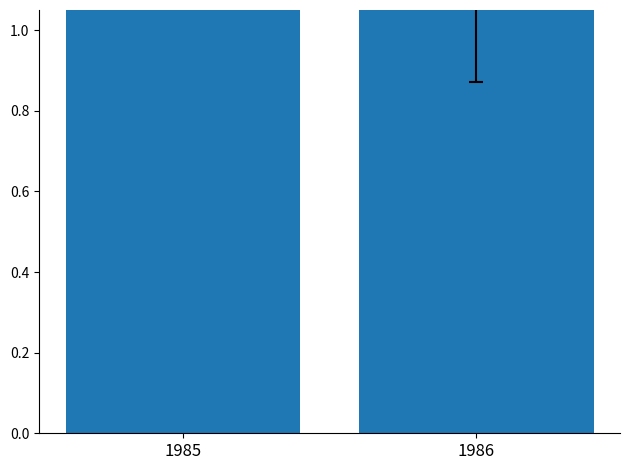

List the labels in order of value, smallest first.

1986, 1985